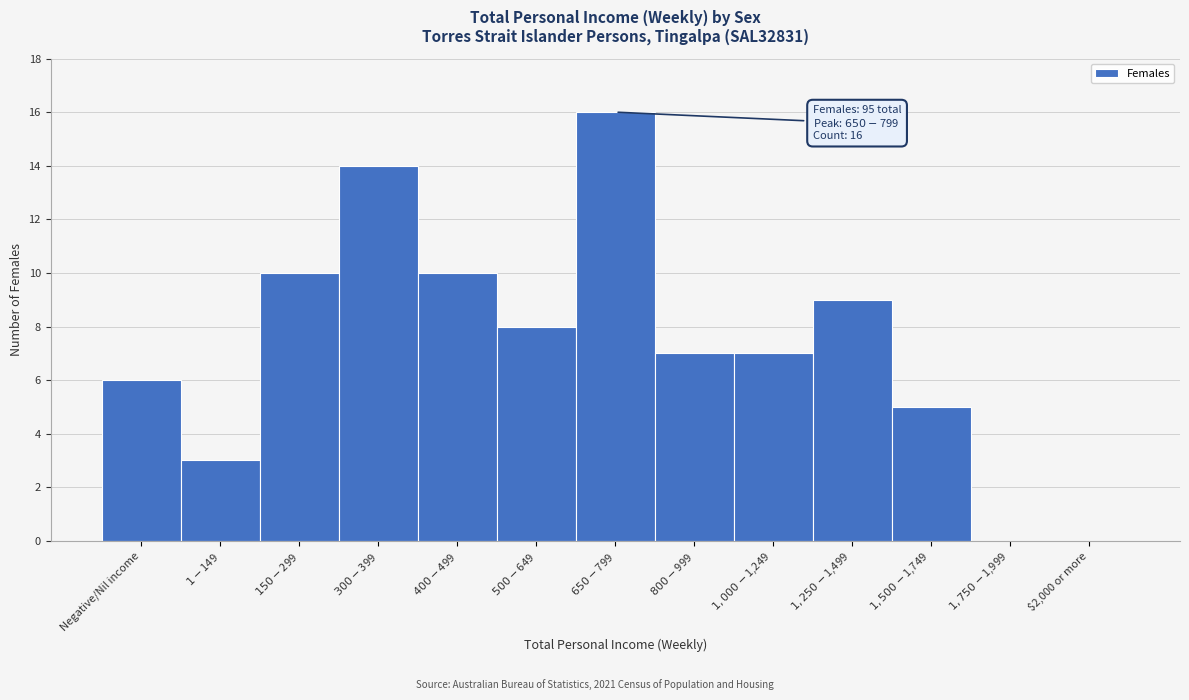

The value at $2,000 or more is 9. True or false?

False